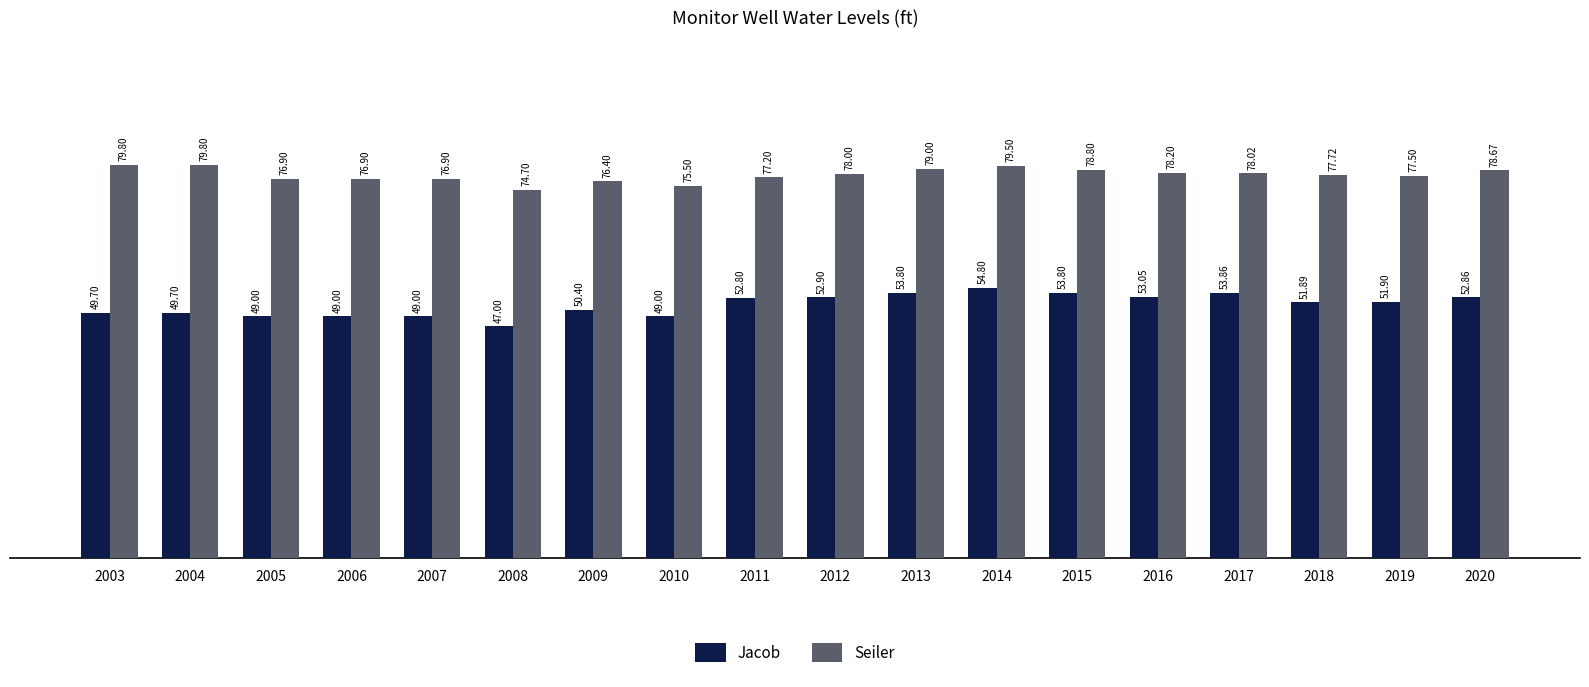

What are all the series names shown in the legend?

Jacob, Seiler